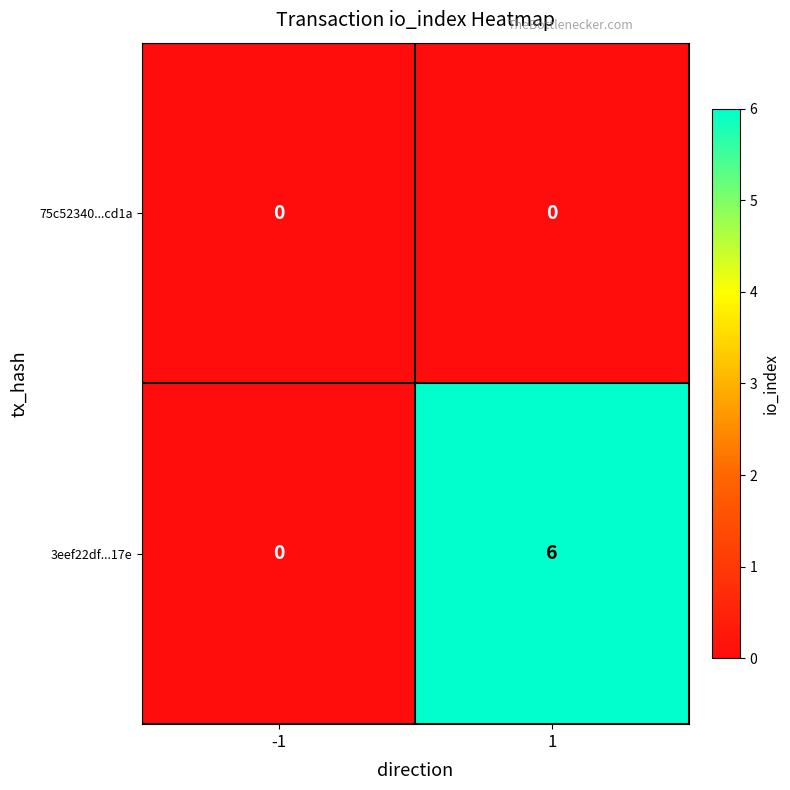

What is the total value across all series at 1?

6